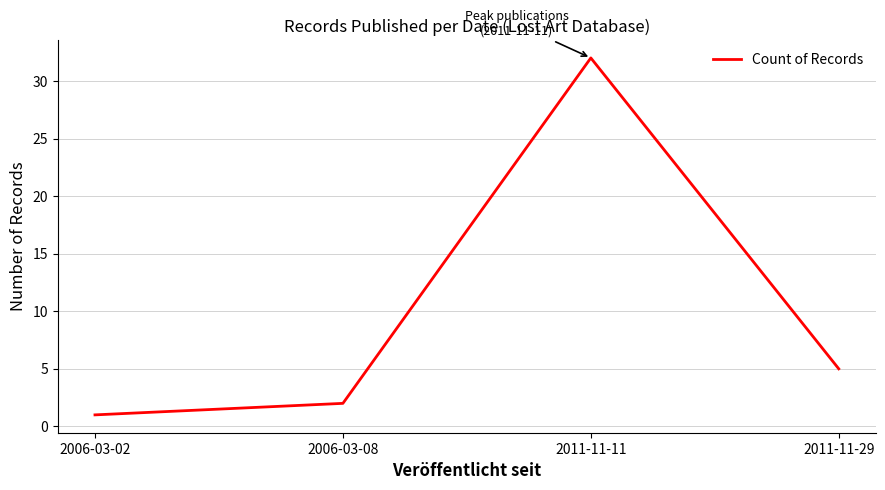

What is the change in value from 2006-03-02 to 2011-11-29?

+4